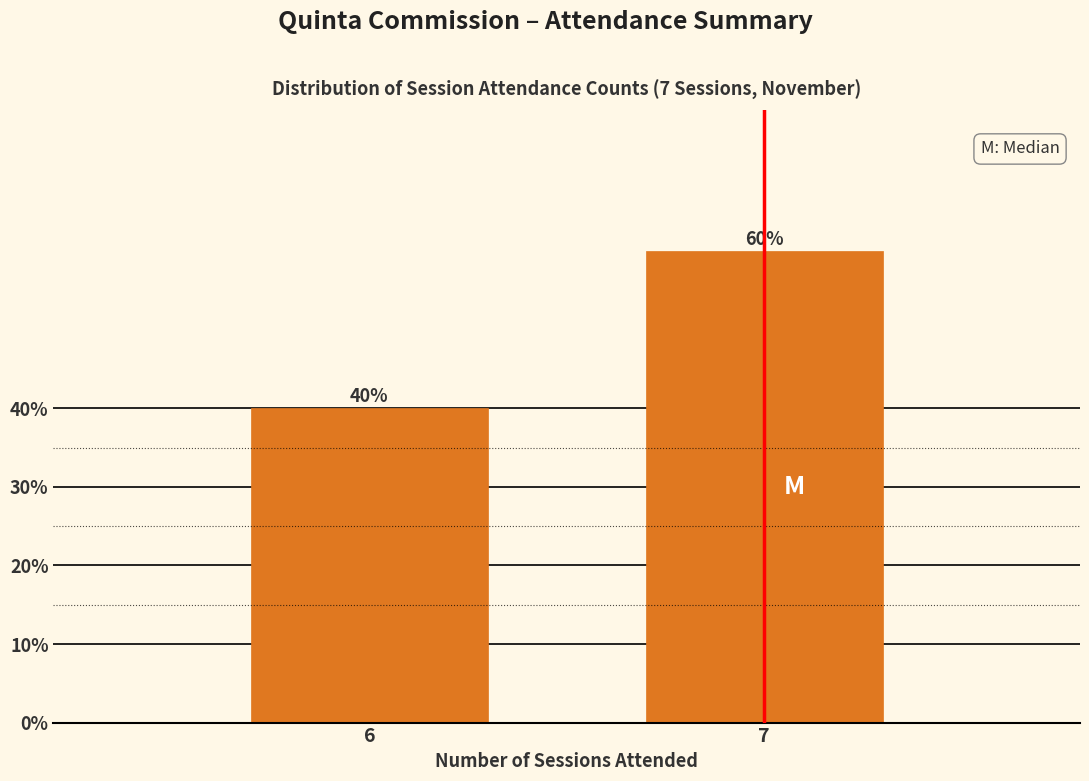

Reading right to left, what are all the values shown in this chart?

60	40